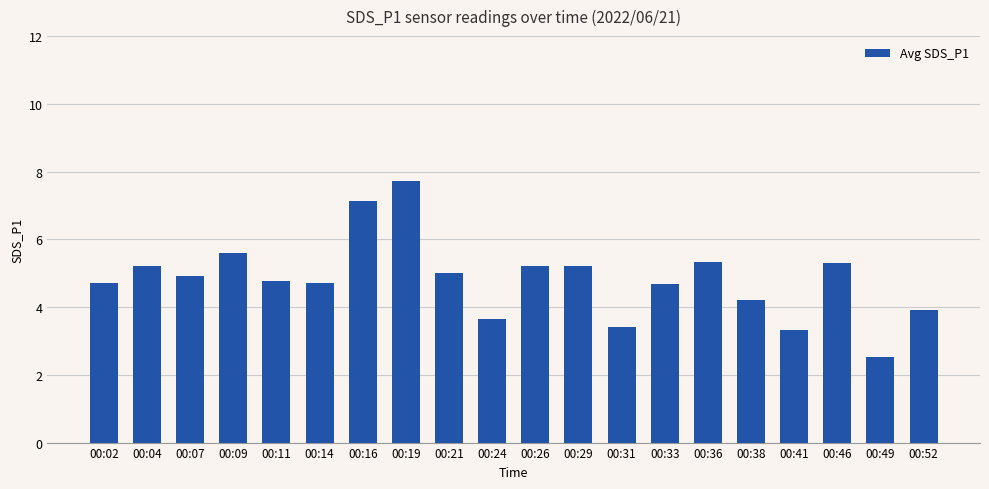

What is the ratio of the value at 00:46 to the value at 00:21?

1.1